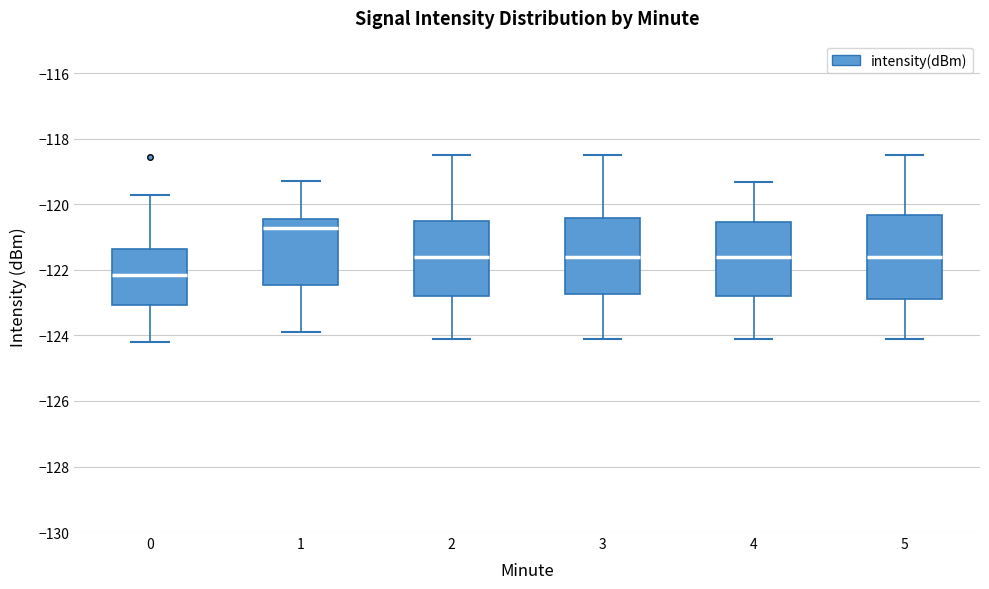

Where is the upper edge of the box at x = 1 on the y-axis? The values are not printed on the chart, so give them approximately, as read against the axis.

-120.4